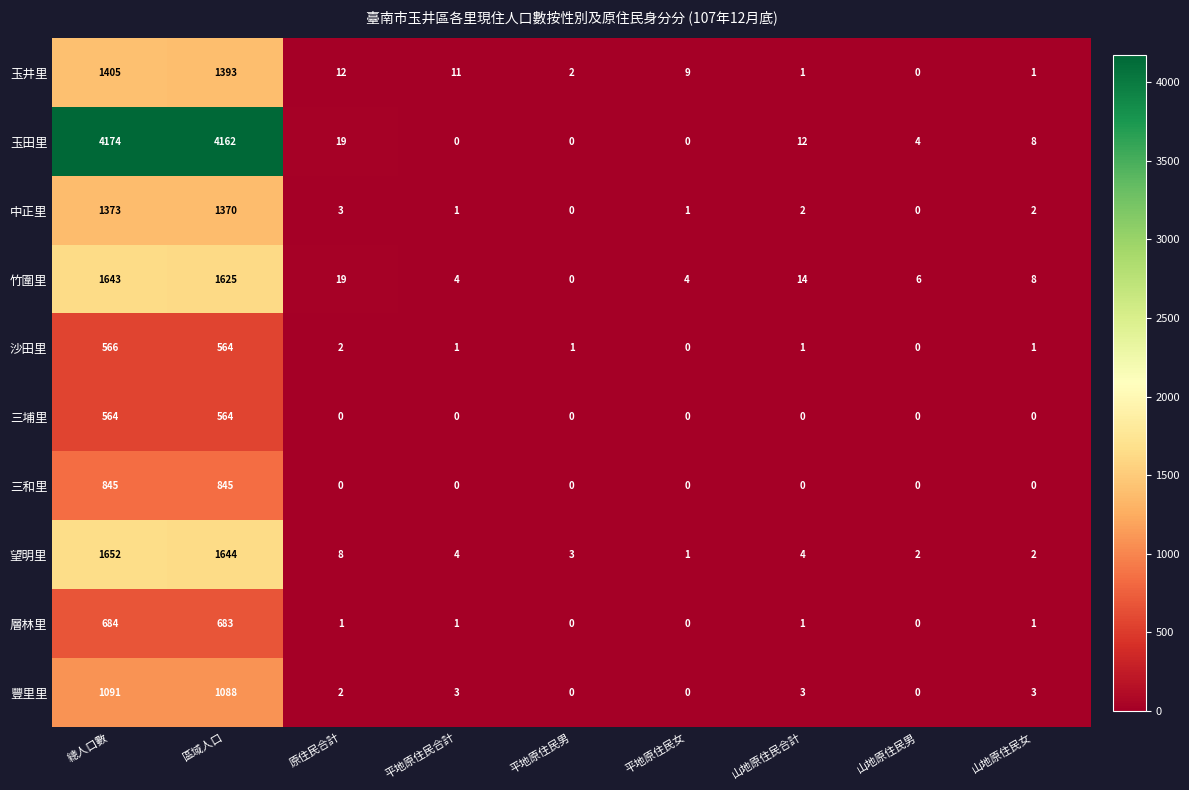

The value of 豐里里 at 山地原住民合計 is 3. True or false?

True